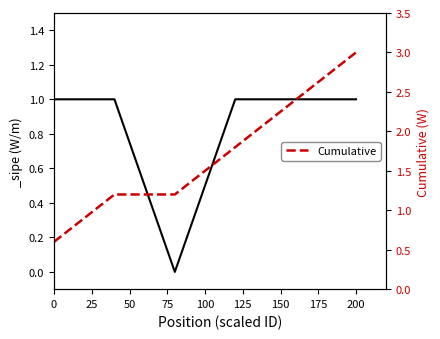

Reading left to right, what are all the values shown in this chart?

0.6	1.2	1.2	1.8	2.4	3.0